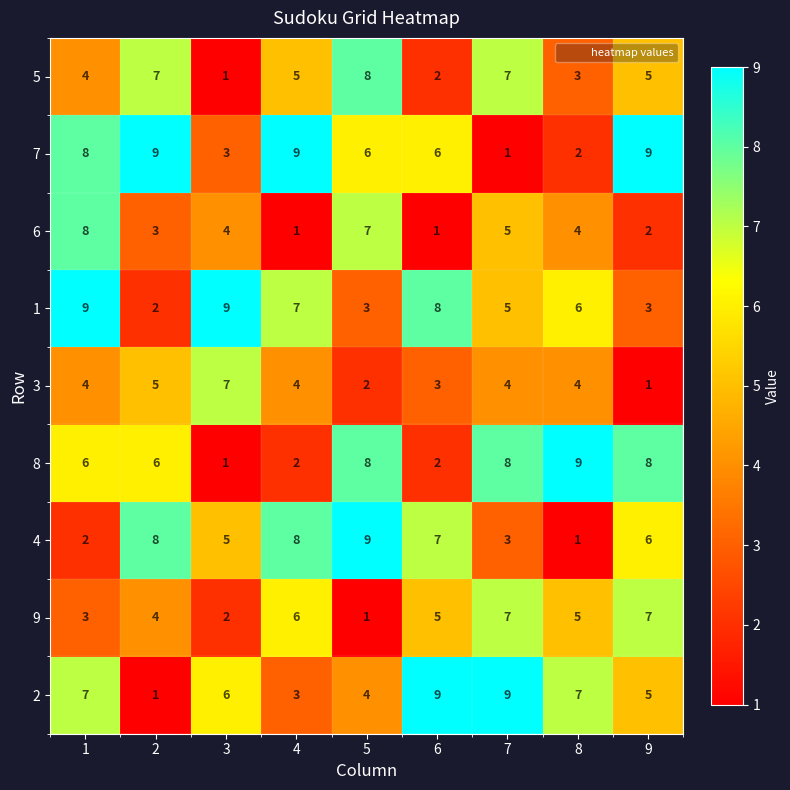

Which category has the lowest value in the 7 series?

7